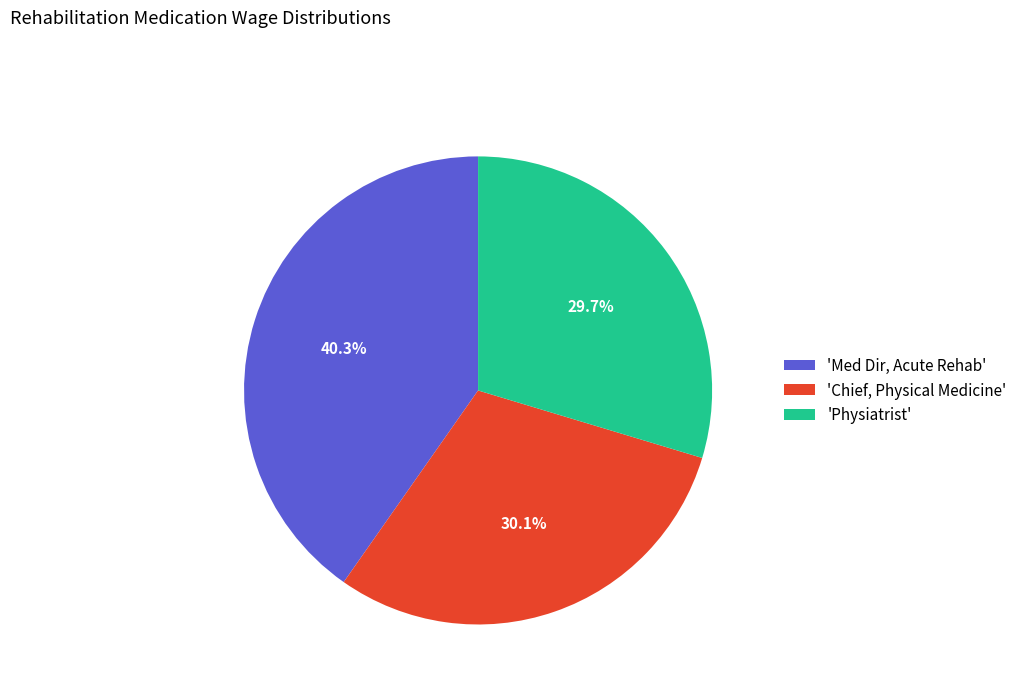

Which has a higher value, 'Med Dir, Acute Rehab' or 'Physiatrist'?

'Med Dir, Acute Rehab'